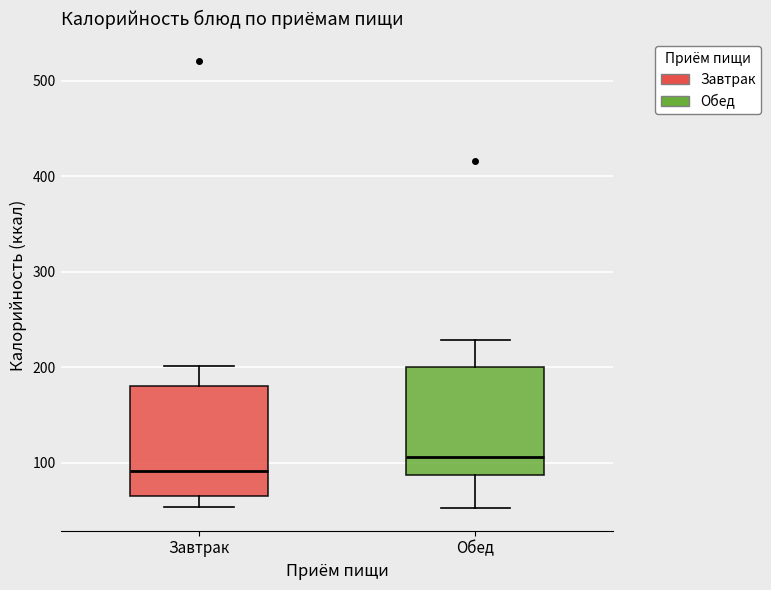

Reading left to right, read every box against the y-axis: the position of its median line, the range the box covers, and the ends of its whiskers. The values are not printed on the chart, so give them approximately, as read against the axis.

Завтрак: median 90, box 70 to 180, whiskers 50 to 200
Обед: median 110, box 90 to 200, whiskers 50 to 230